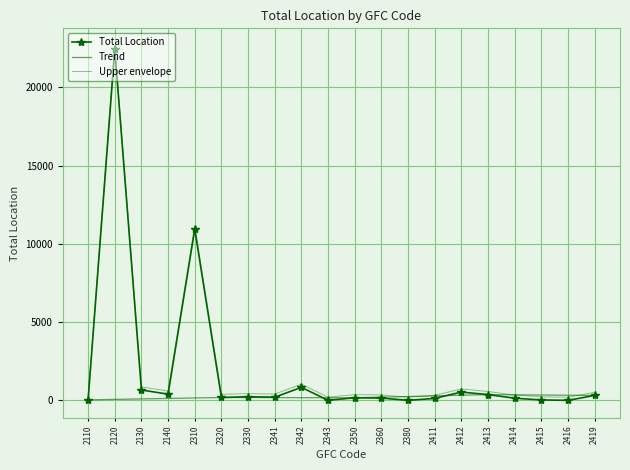

Read the value at 2360.

147